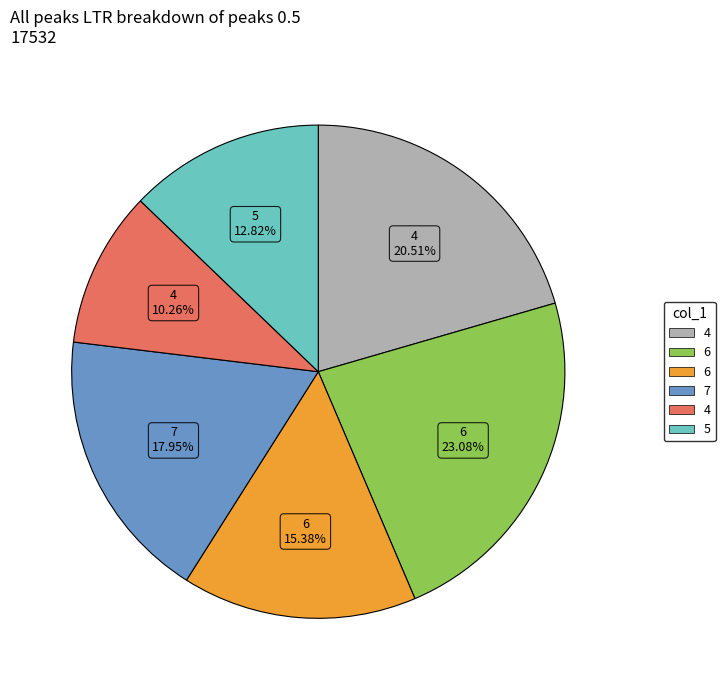

How many segments does this pie chart have?

6